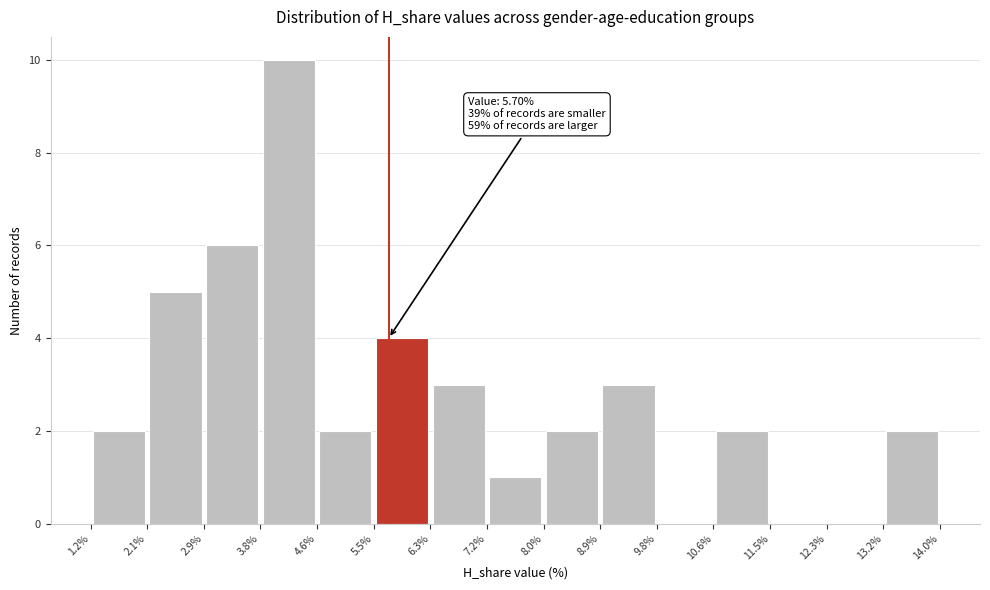

Which range on the x-axis has the tallest bar?

3.8% to 4.6%